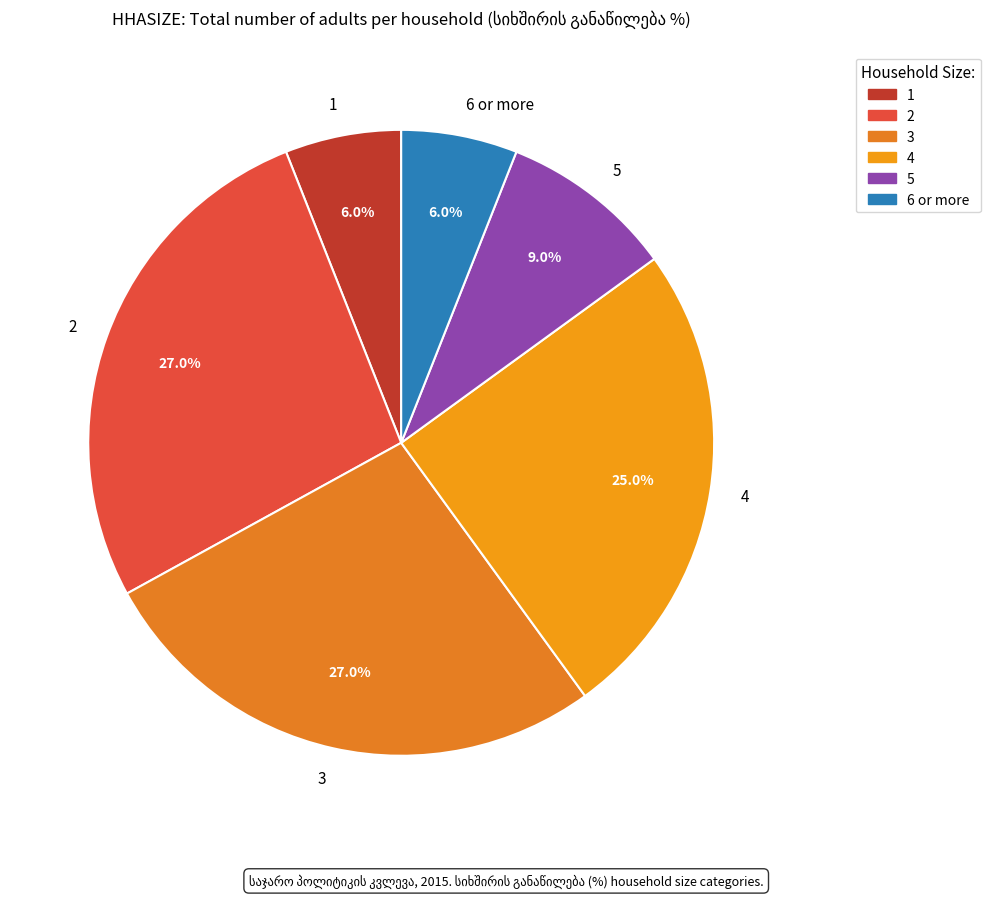

Does 4 represent more than half of the total?

No